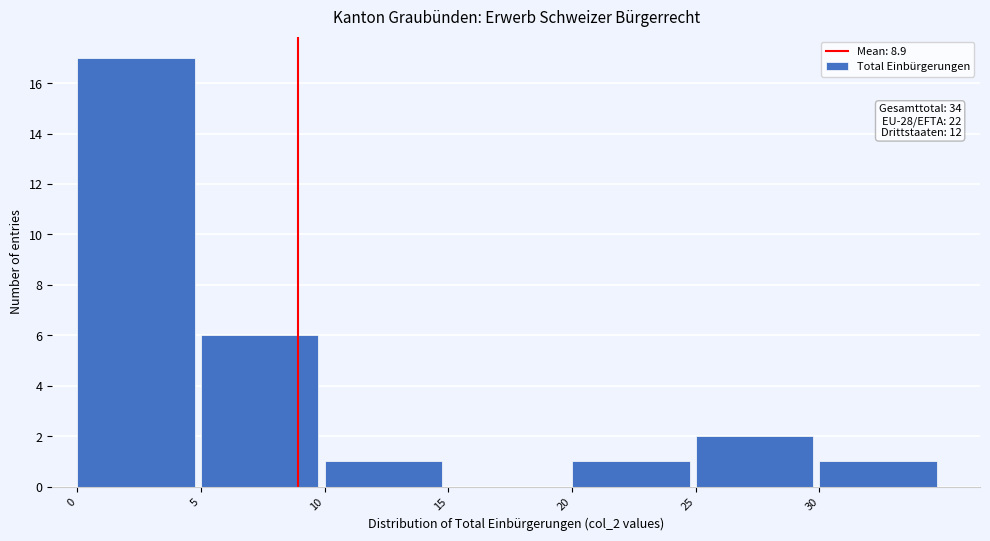

Over which range of the x-axis is the bar tallest?

0 to 5